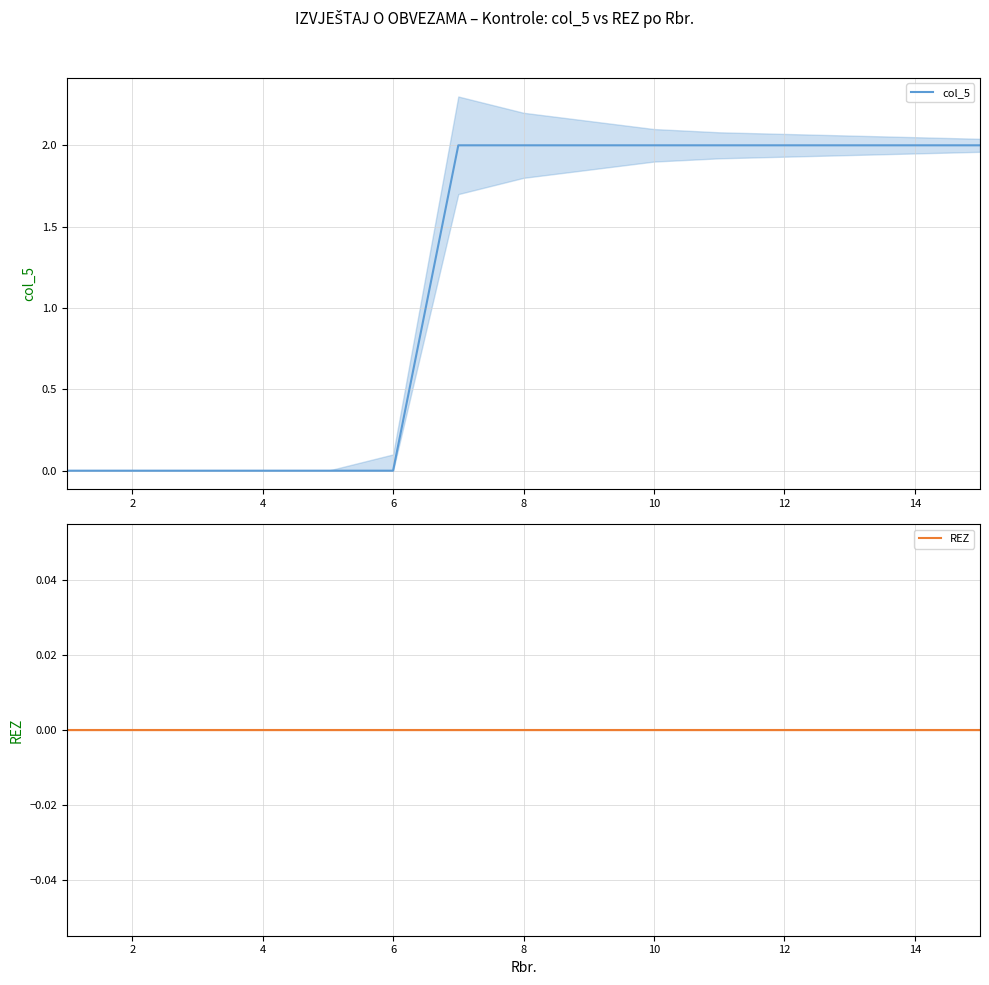

How many lines are shown in the chart?

2